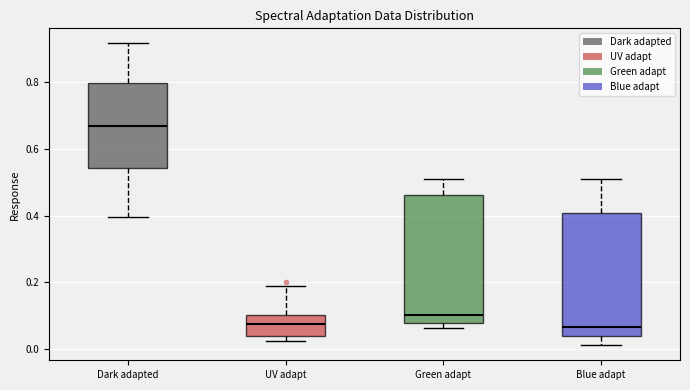

Reading left to right, transcribe this box plot: for each box, give where its median line is, the range the box spans, and where its two whiskers end, as read against the y-axis. The values are not printed on the chart, so give them approximately, as read against the axis.

Dark adapted: median 0.66, box 0.54 to 0.80, whiskers 0.40 to 0.92
UV adapt: median 0.08, box 0.04 to 0.10, whiskers 0.02 to 0.18
Green adapt: median 0.10, box 0.08 to 0.46, whiskers 0.06 to 0.50
Blue adapt: median 0.06, box 0.04 to 0.40, whiskers 0.02 to 0.50